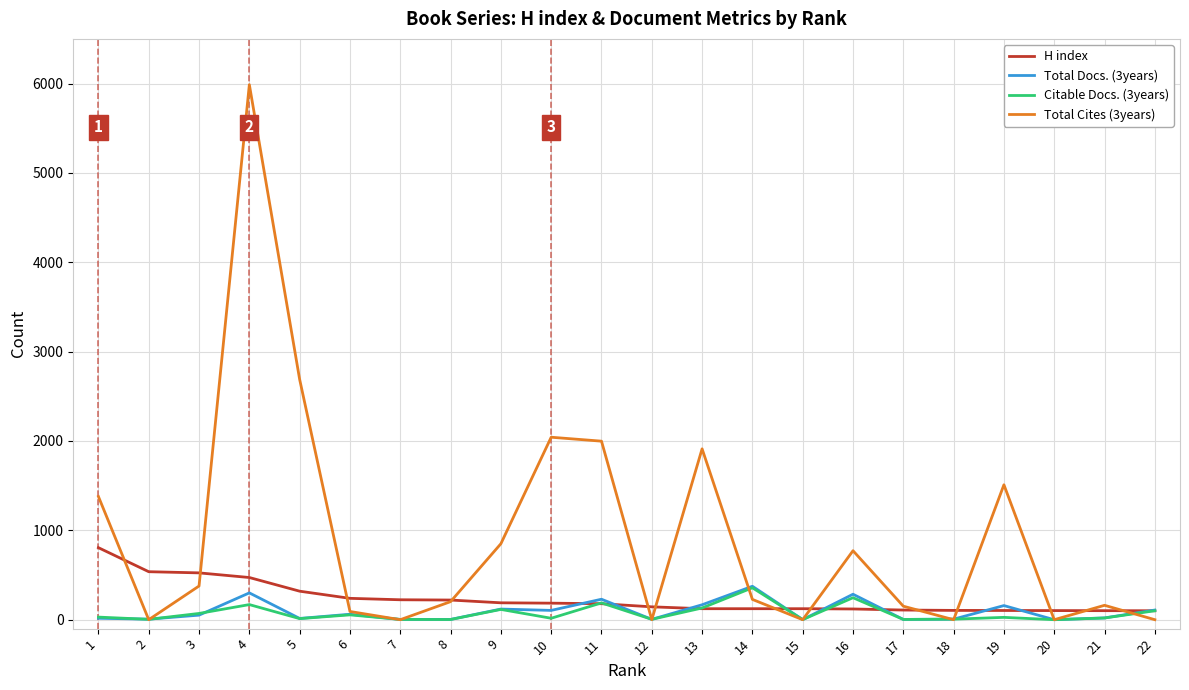

How many intersections are there between H index and Total Cites (3years)?

13